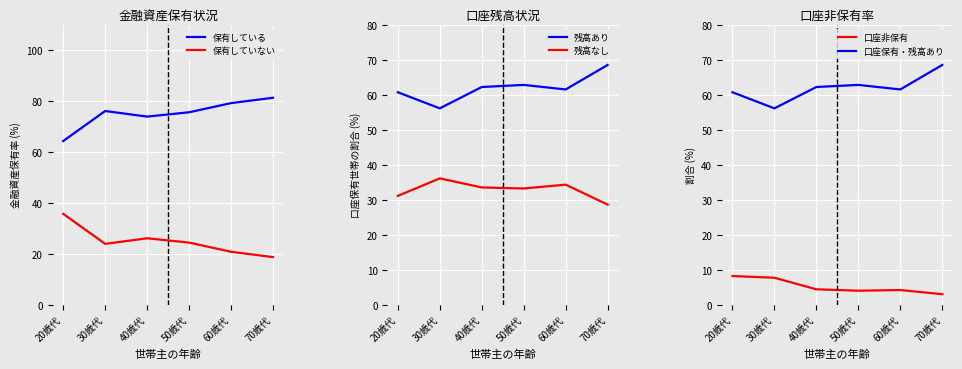

What is the difference between the highest and lowest values at 30歳代?

68.4